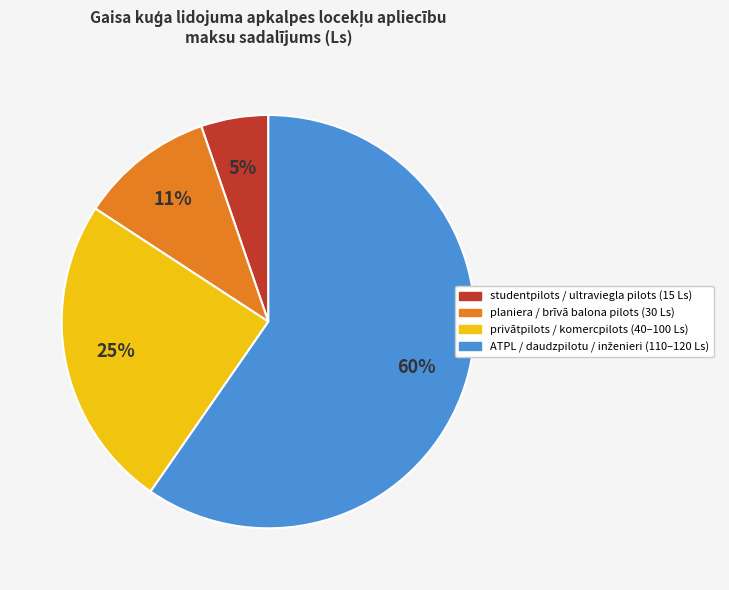

Does any single category account for the majority?

Yes